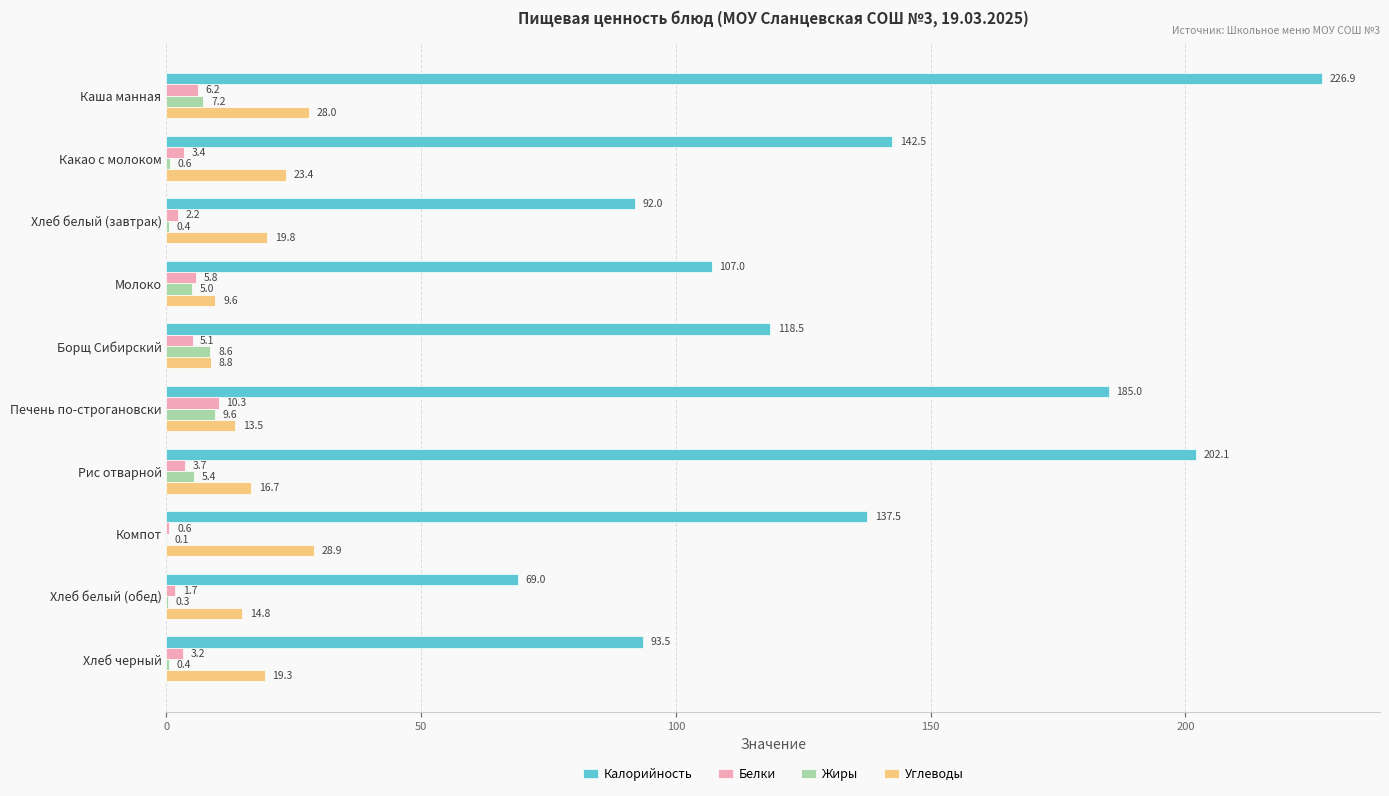

Which series has the widest spread of values?

Калорийность